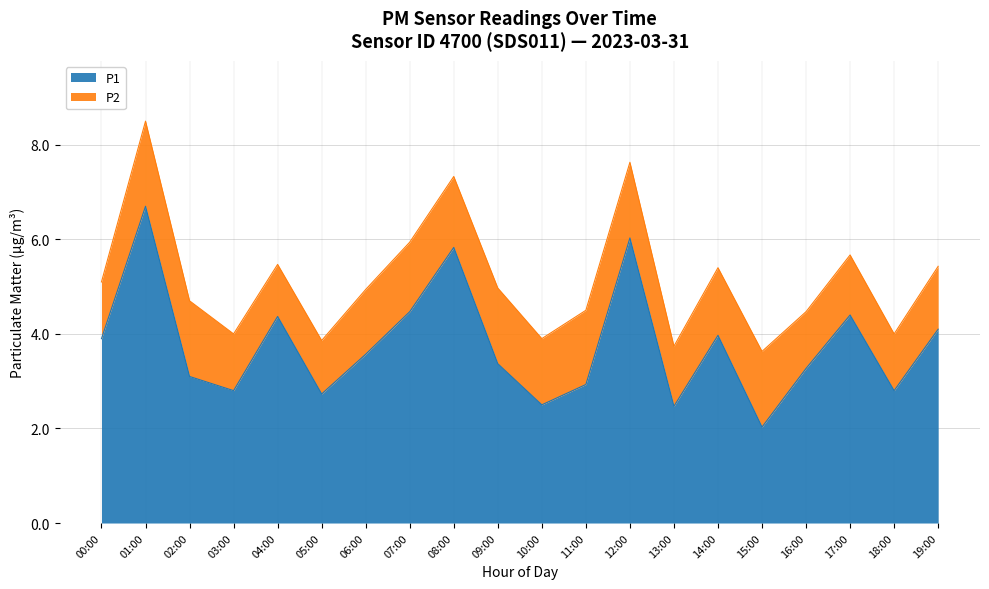

What is the difference between the maximum and minimum values?

4.7